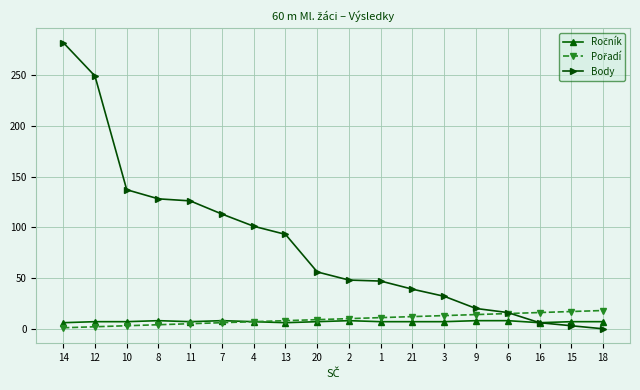

What is the maximum value for Body?

282